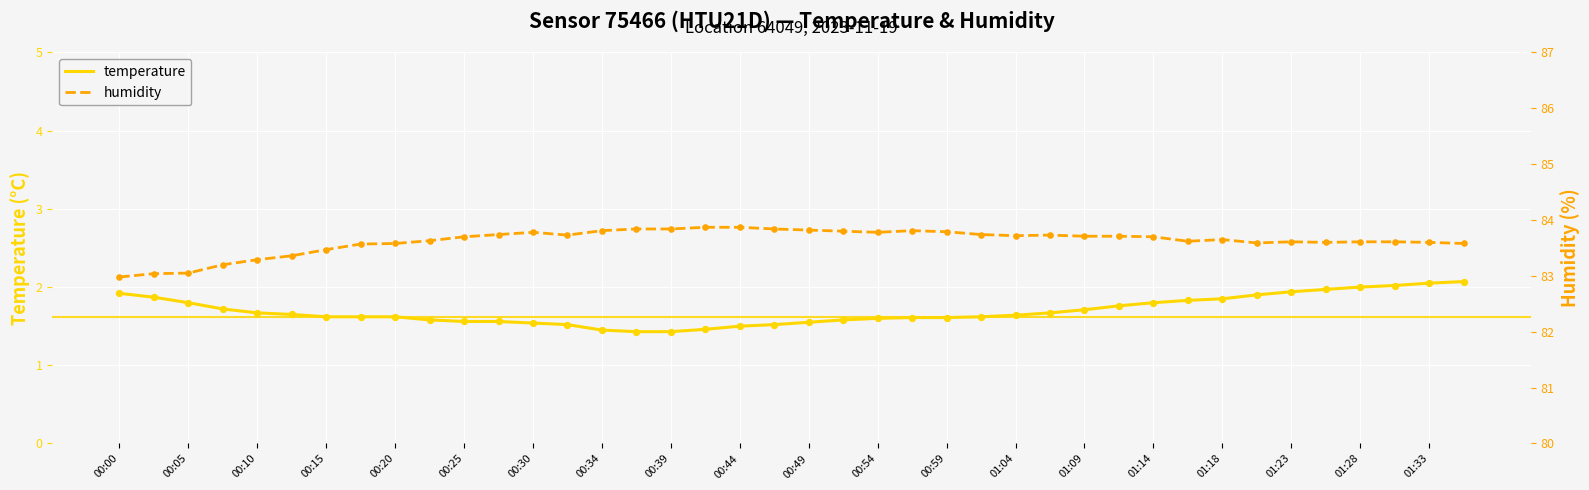

Which series contains the lowest Y value?

temperature